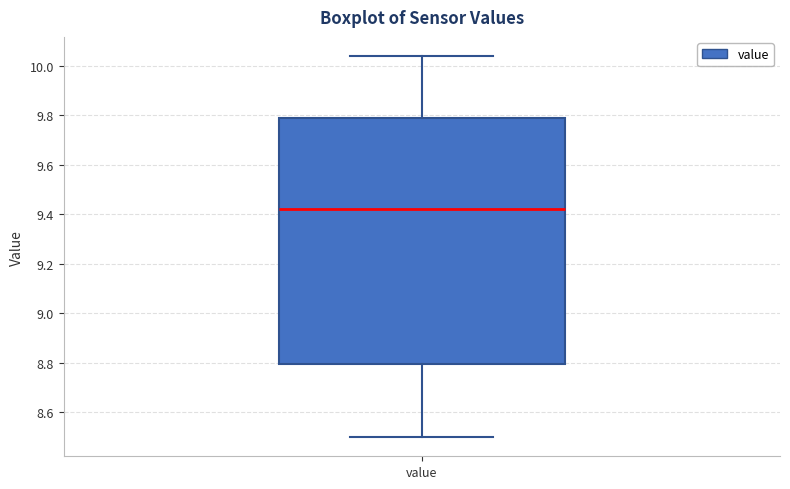

Where is the upper edge of the box for value on the y-axis? The values are not printed on the chart, so give them approximately, as read against the axis.

9.78